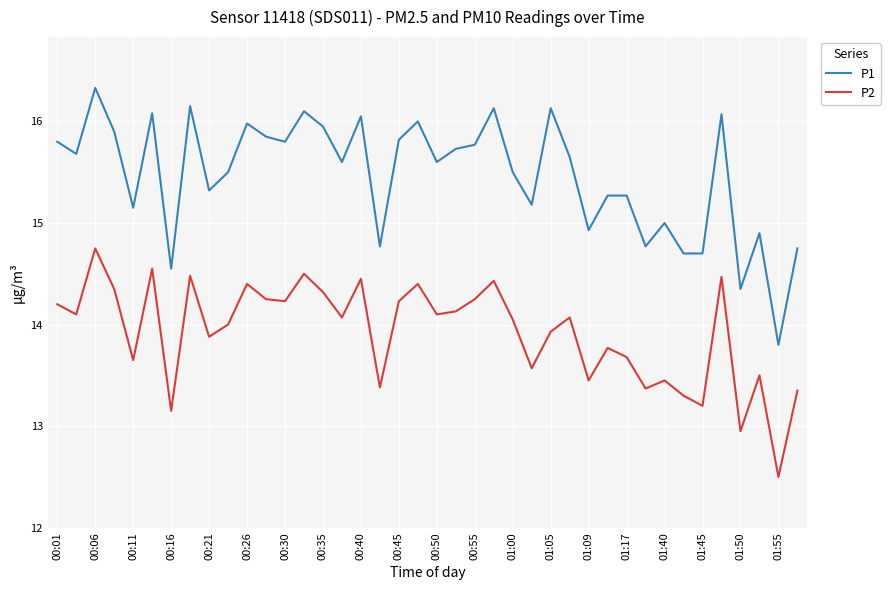

True or false: P2 and P1 intersect in this chart.

False